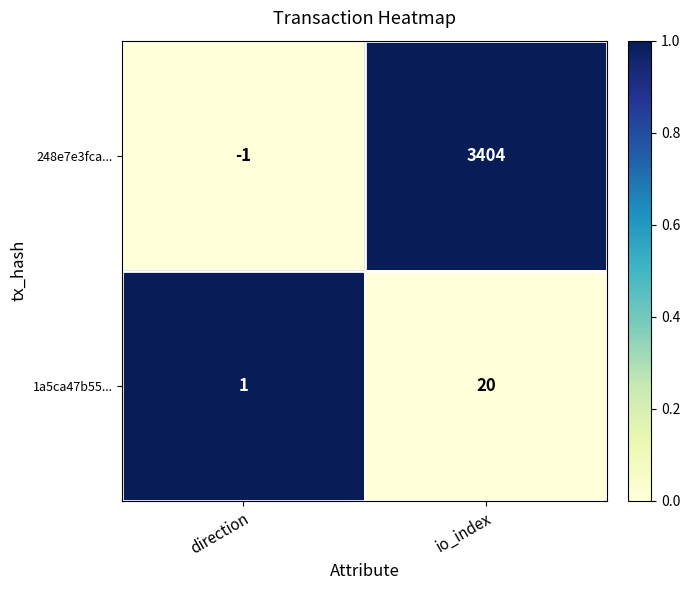

Which series changed the most between direction and io_index?

248e7e3fca...